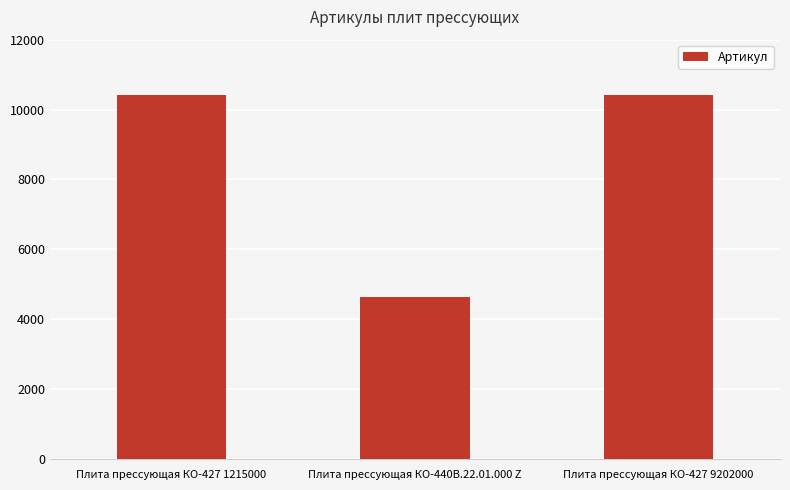

What is the difference between the values at Плита прессующая КО-427 1215000 and Плита прессующая КО-427 9202000?

1